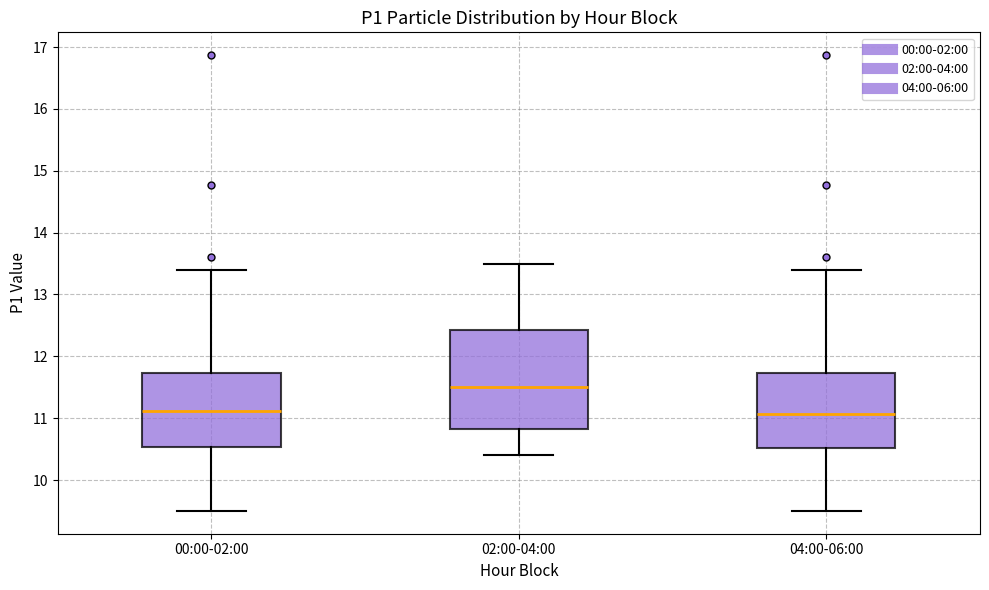

Reading left to right, transcribe this box plot: for each box, give where its median line is, the range the box spans, and where its two whiskers end, as read against the y-axis. The values are not printed on the chart, so give them approximately, as read against the axis.

00:00-02:00: median 11.1, box 10.5 to 11.7, whiskers 9.5 to 13.4
02:00-04:00: median 11.5, box 10.8 to 12.4, whiskers 10.4 to 13.5
04:00-06:00: median 11.1, box 10.5 to 11.7, whiskers 9.5 to 13.4